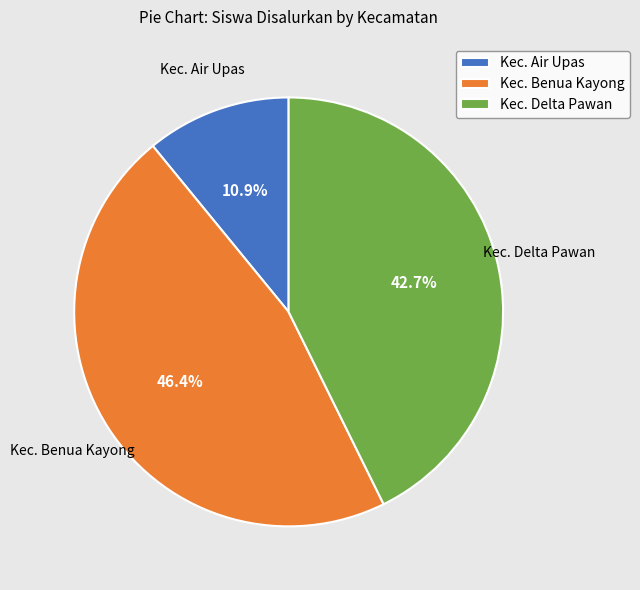

What is the largest slice in the pie chart?

Kec. Benua Kayong